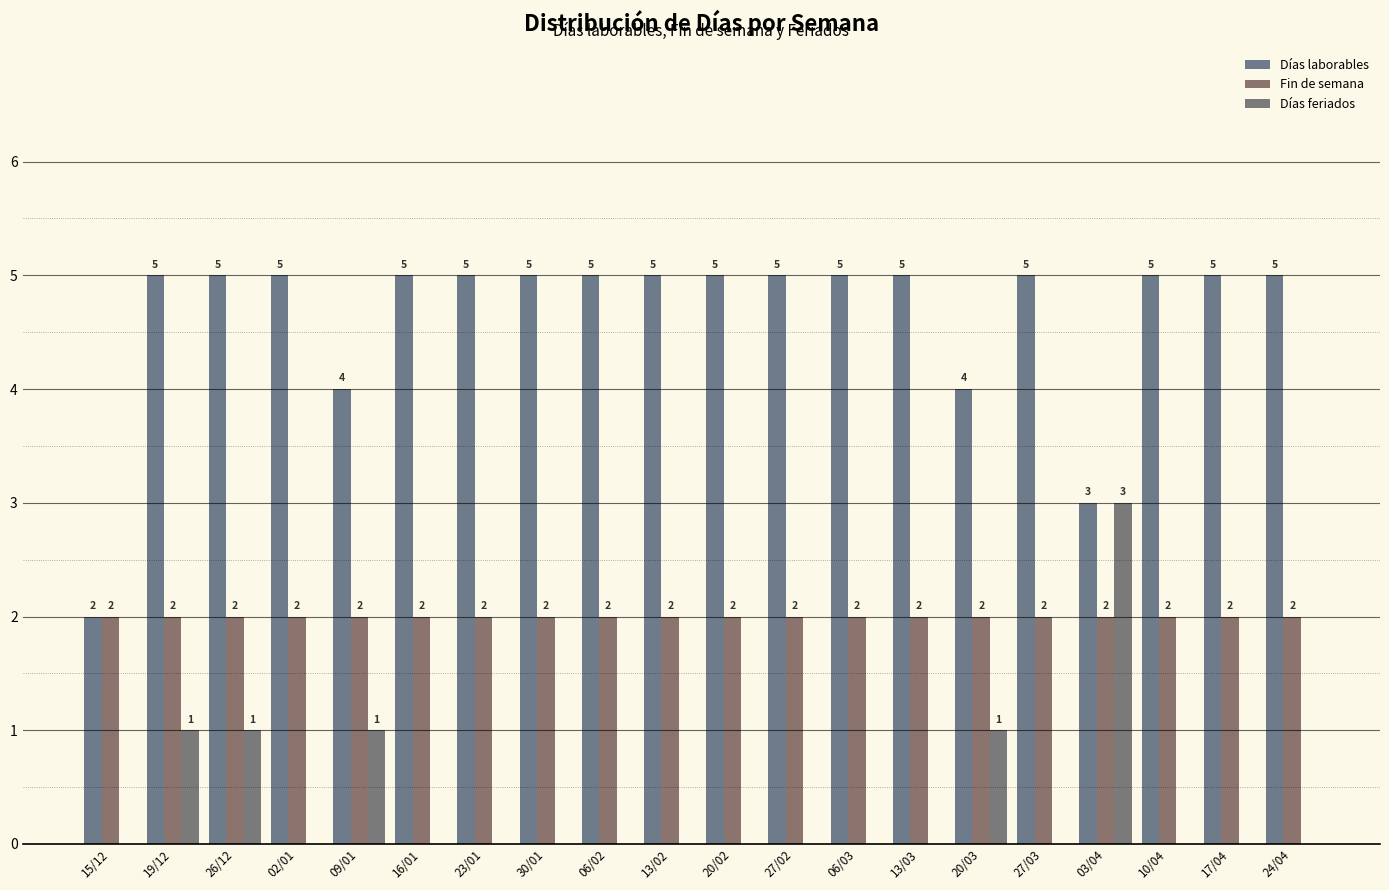

What is the average value of the Fin de semana series?

2